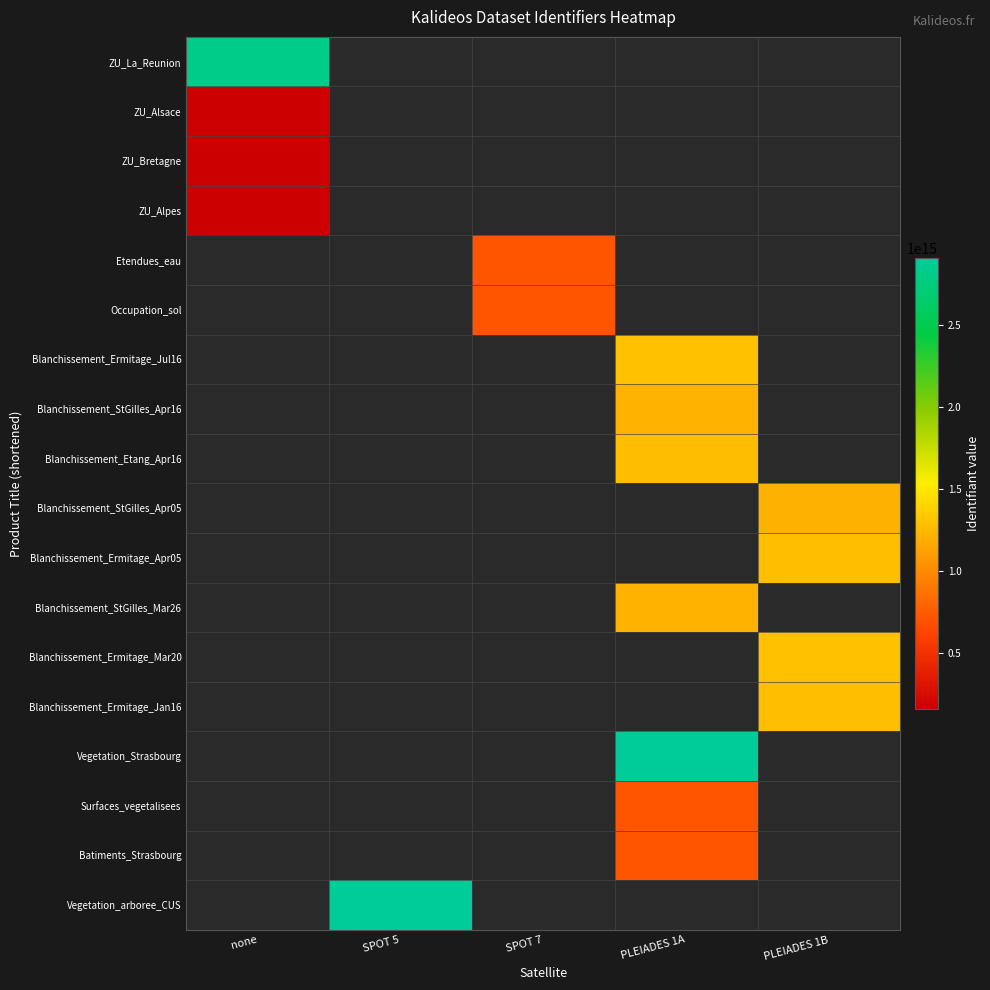

Is it true that Blanchissement_StGilles_Apr16 equals 1215715161855542.0 at PLEIADES 1A?

True